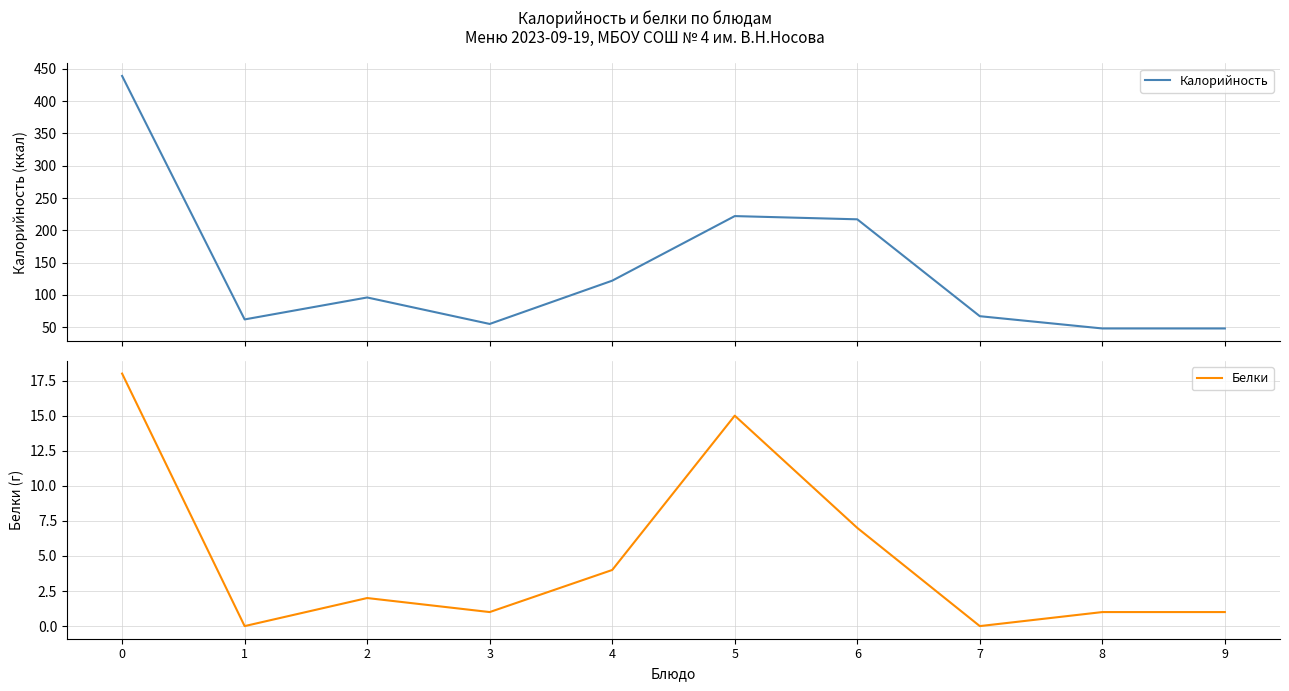

What is the total value across all series at 6?

224